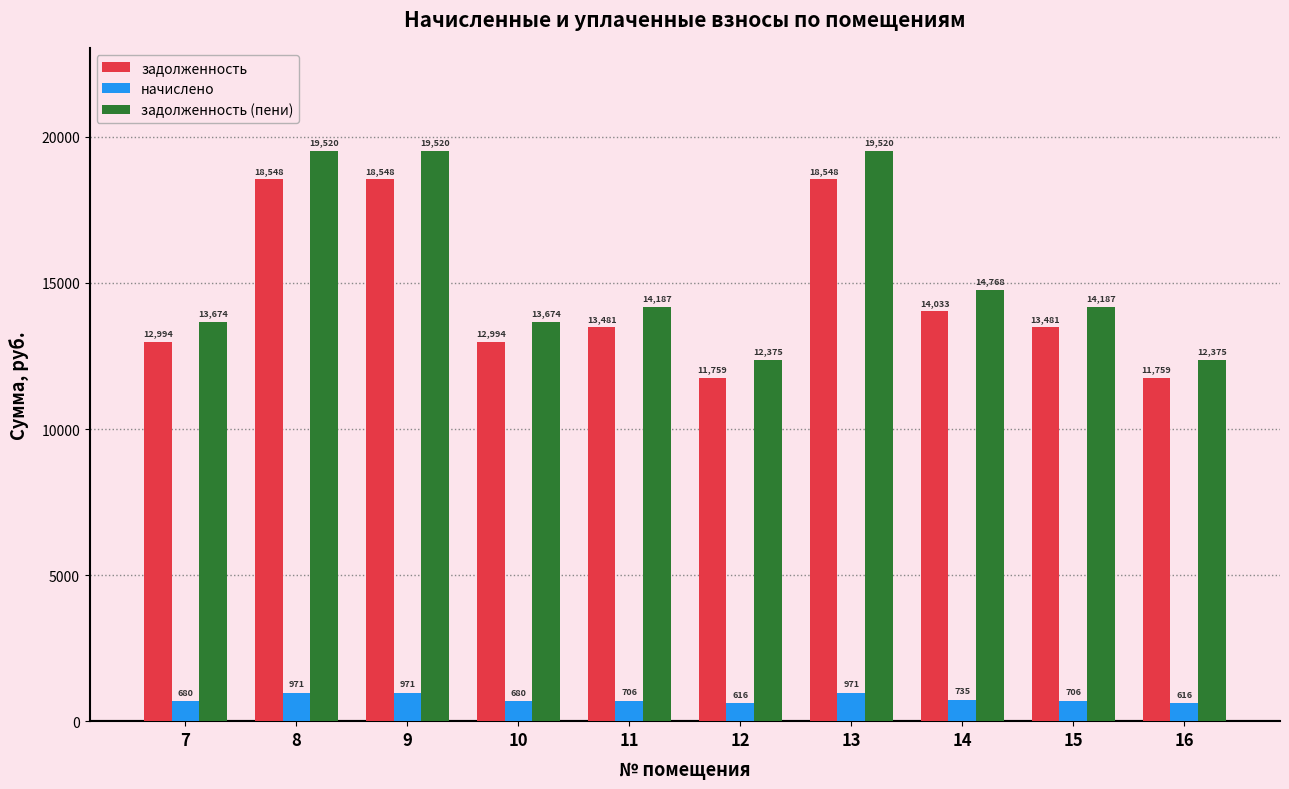

What is the value of the задолженность (пени) bar at the 1st from the left?

13674.0